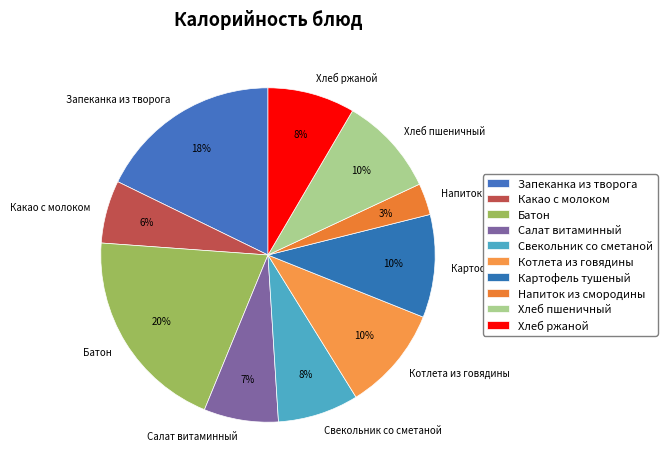

Which category has the biggest portion of the pie?

Батон